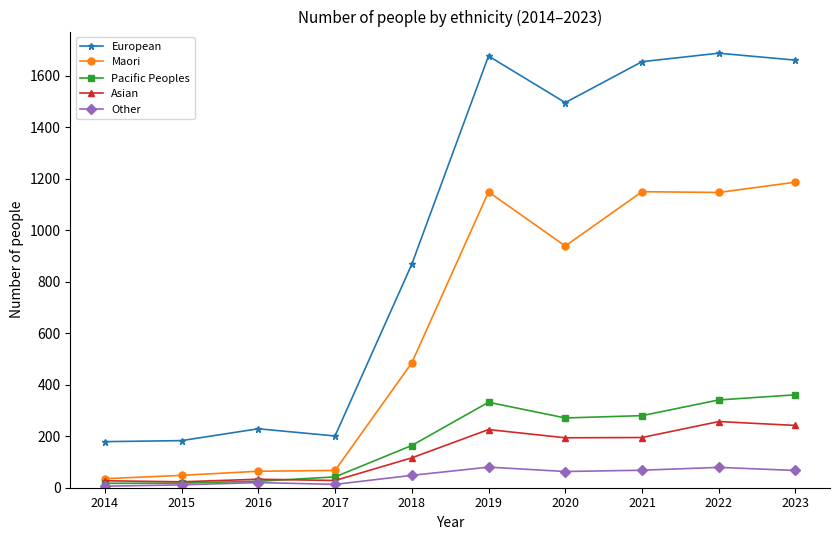

How many lines are shown in the chart?

5